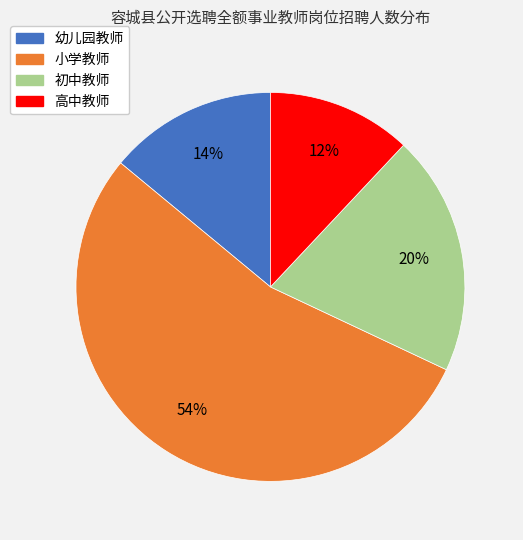

Which slice is the largest?

小学教师